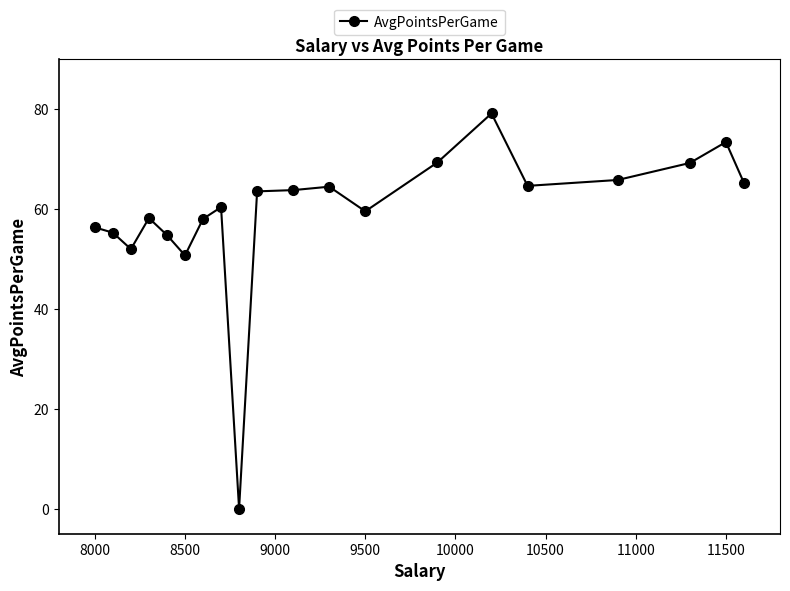

What is the average value?

59.2